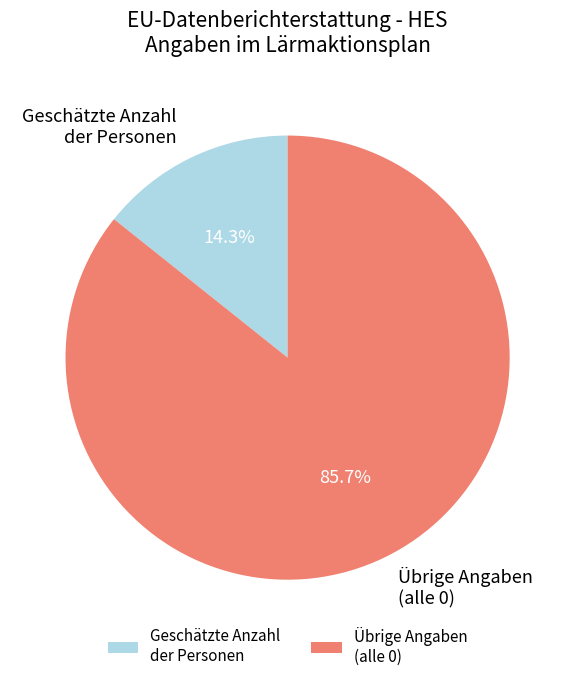

What percentage is NOT represented by Geschätzte Anzahl der Personen?

85.7%